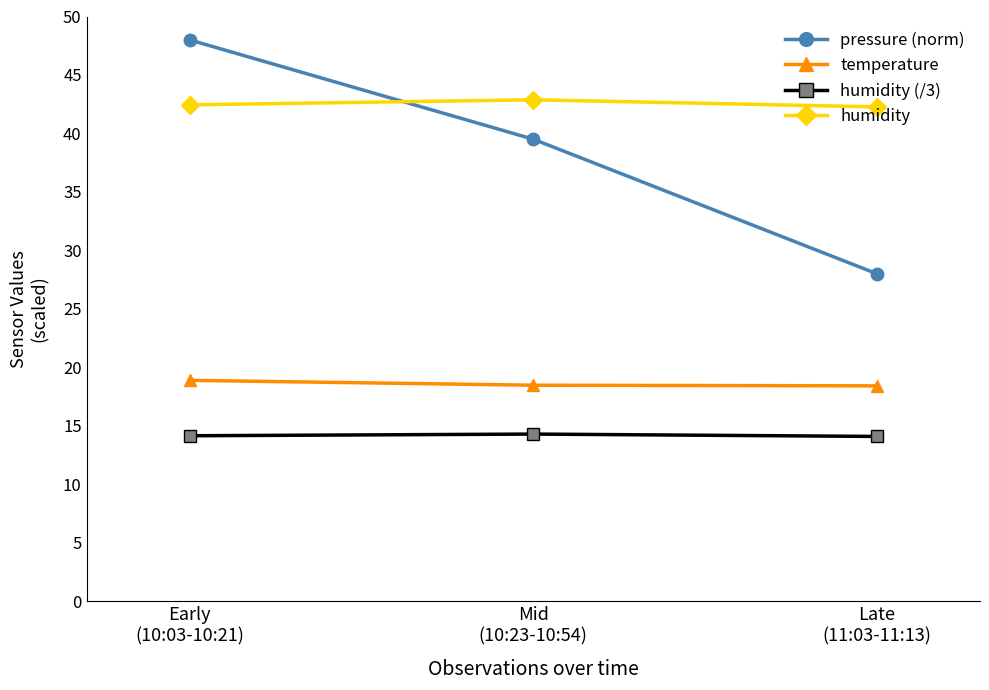

At which category is the sum across all series the highest?

Early
(10:03-10:21)